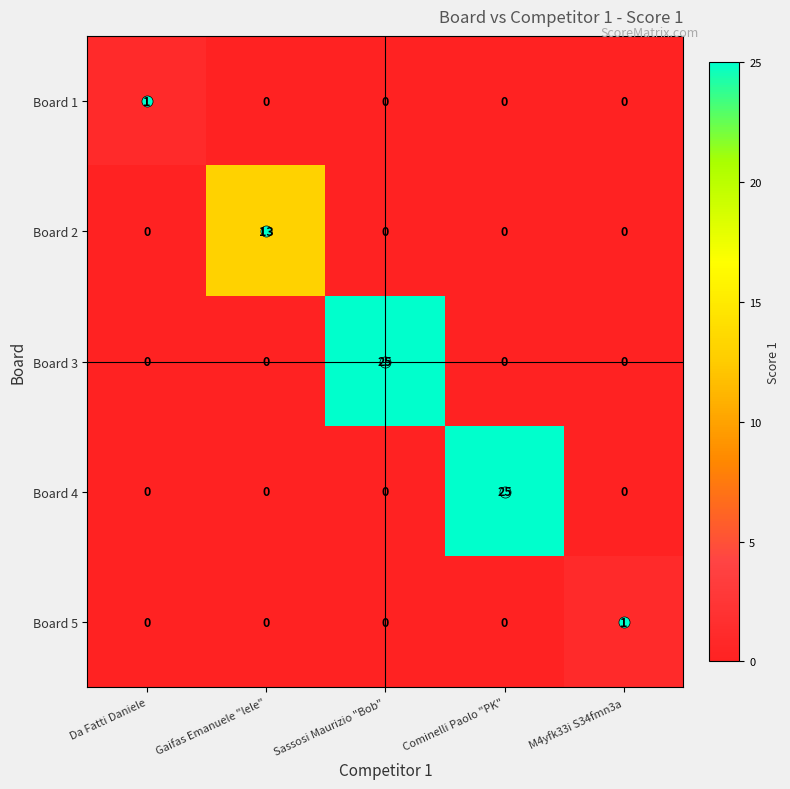

How many categories are shown in the chart?

5